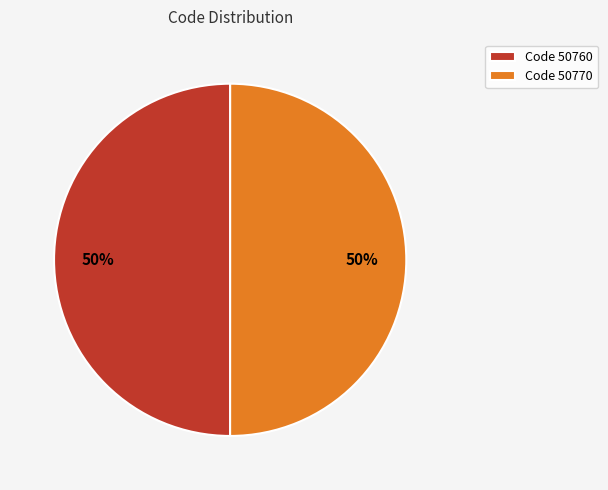

The Code 50760 slice represents 60% of the pie. True or false?

False